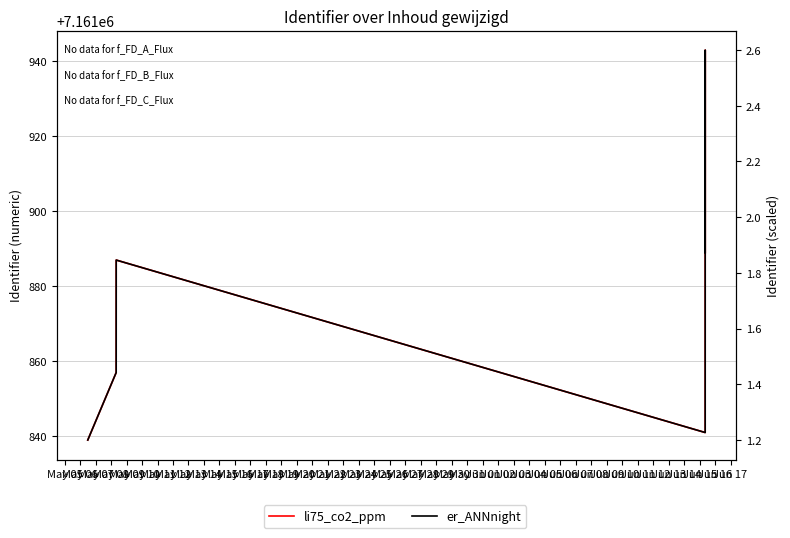

True or false: er_ANNnight and li75_co2_ppm intersect in this chart.

False